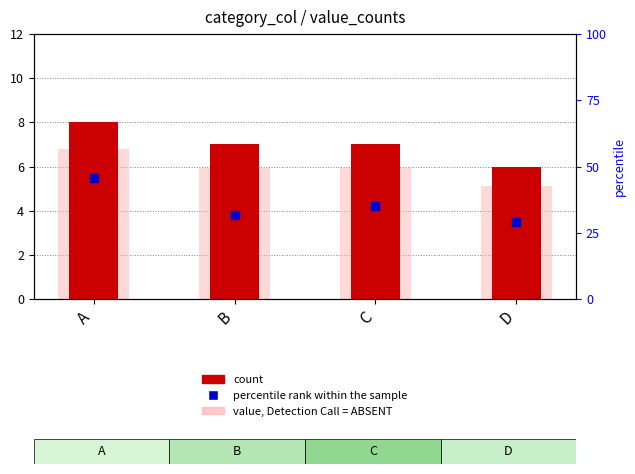

Which series has the largest Y range (max minus min)?

count